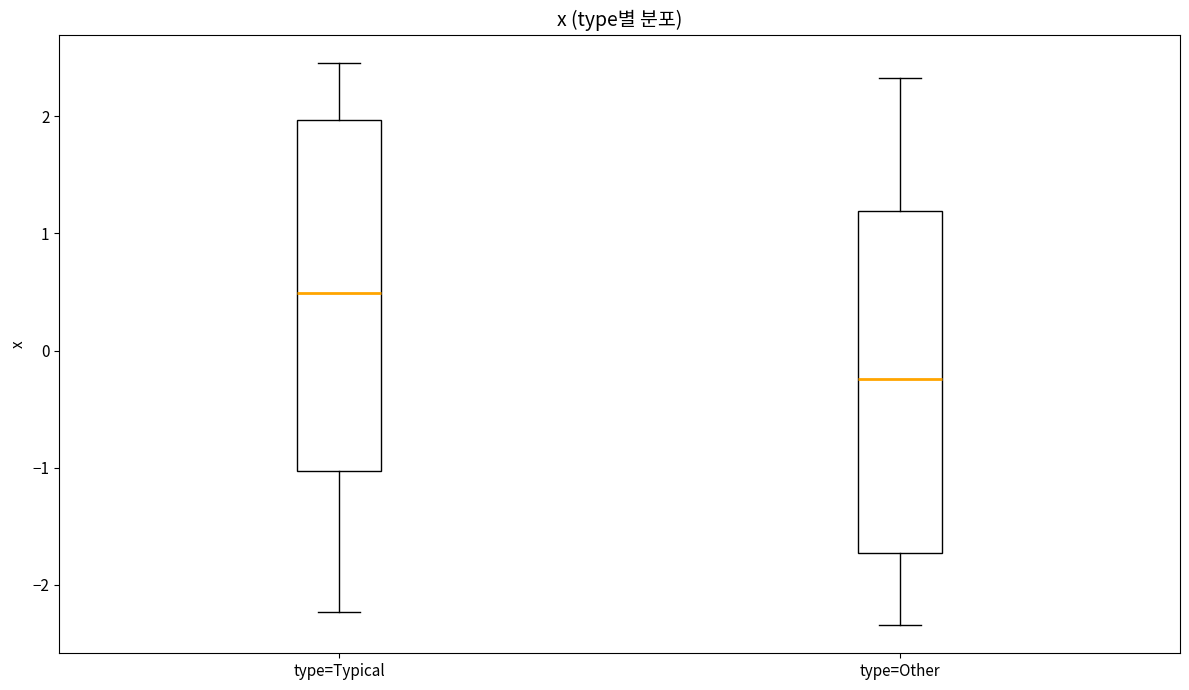

Reading left to right, read every box against the y-axis: the position of its median line, the range the box covers, and the ends of its whiskers. The values are not printed on the chart, so give them approximately, as read against the axis.

type=Typical: median 0.5, box -1.0 to 2.0, whiskers -2.2 to 2.5
type=Other: median -0.2, box -1.7 to 1.2, whiskers -2.3 to 2.3